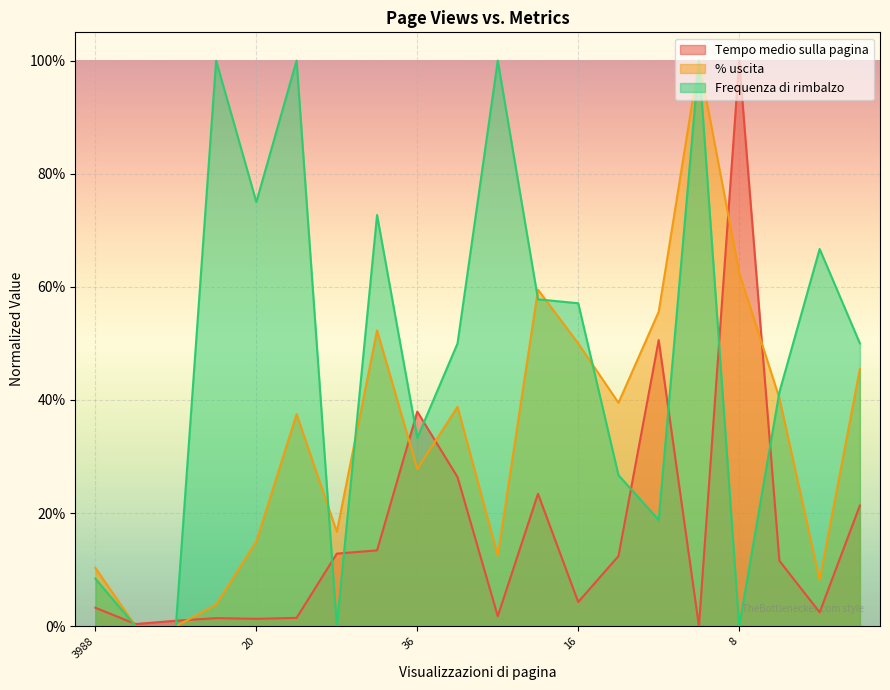

How many values in Frequenza di rimbalzo are above zero?

16